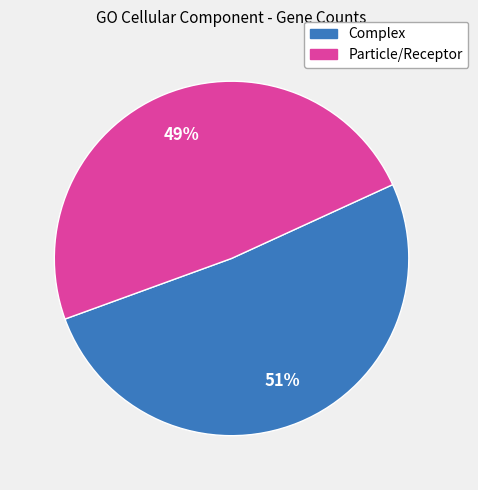

To the nearest percent, what is the average slice percentage?

50%